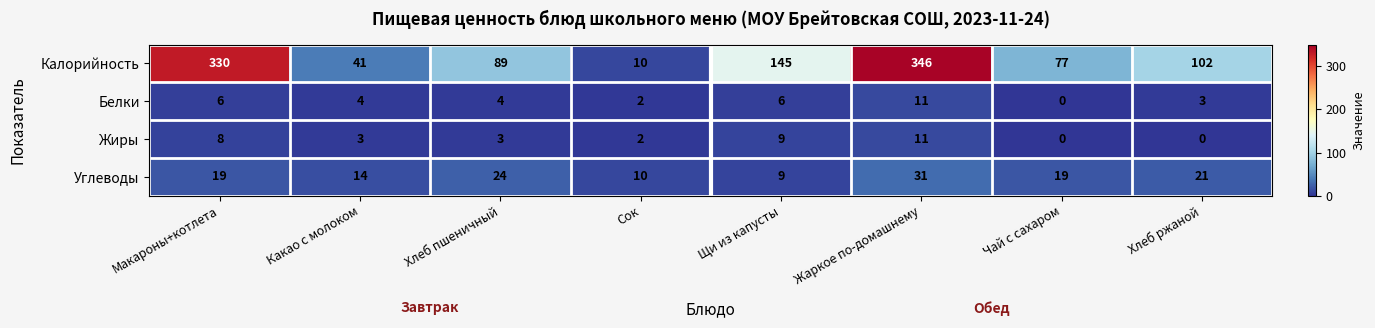

Rank the categories by Калорийность value from lowest to highest.

Сок, Какао с молоком, Чай с сахаром, Хлеб пшеничный, Хлеб ржаной, Щи из капусты, Макароны+котлета, Жаркое по-домашнему